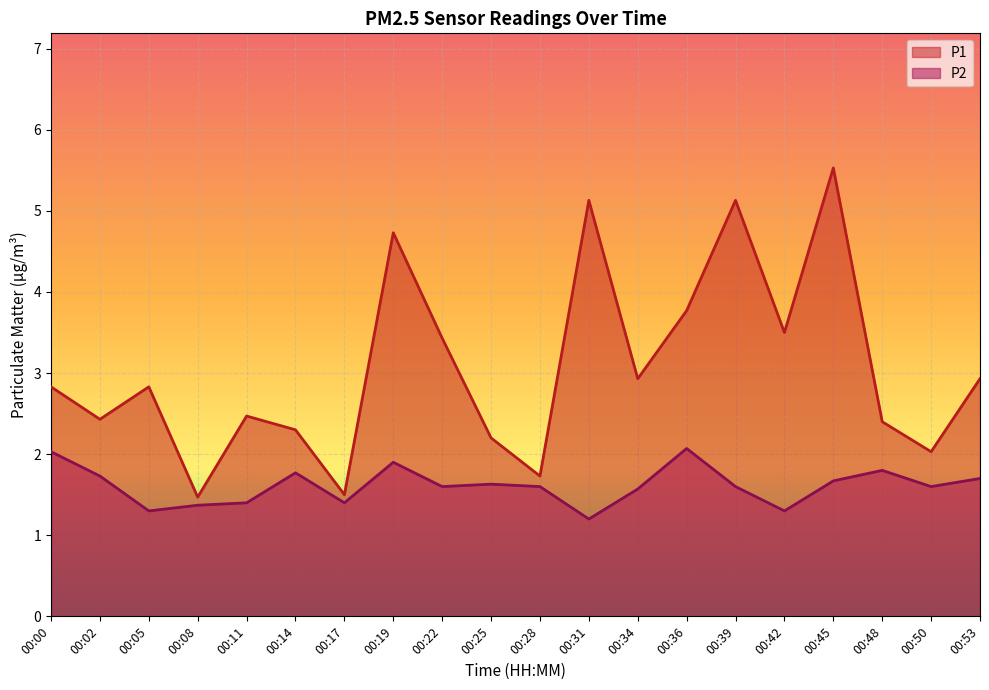

What is the total value across all series at 00:00?

4.9